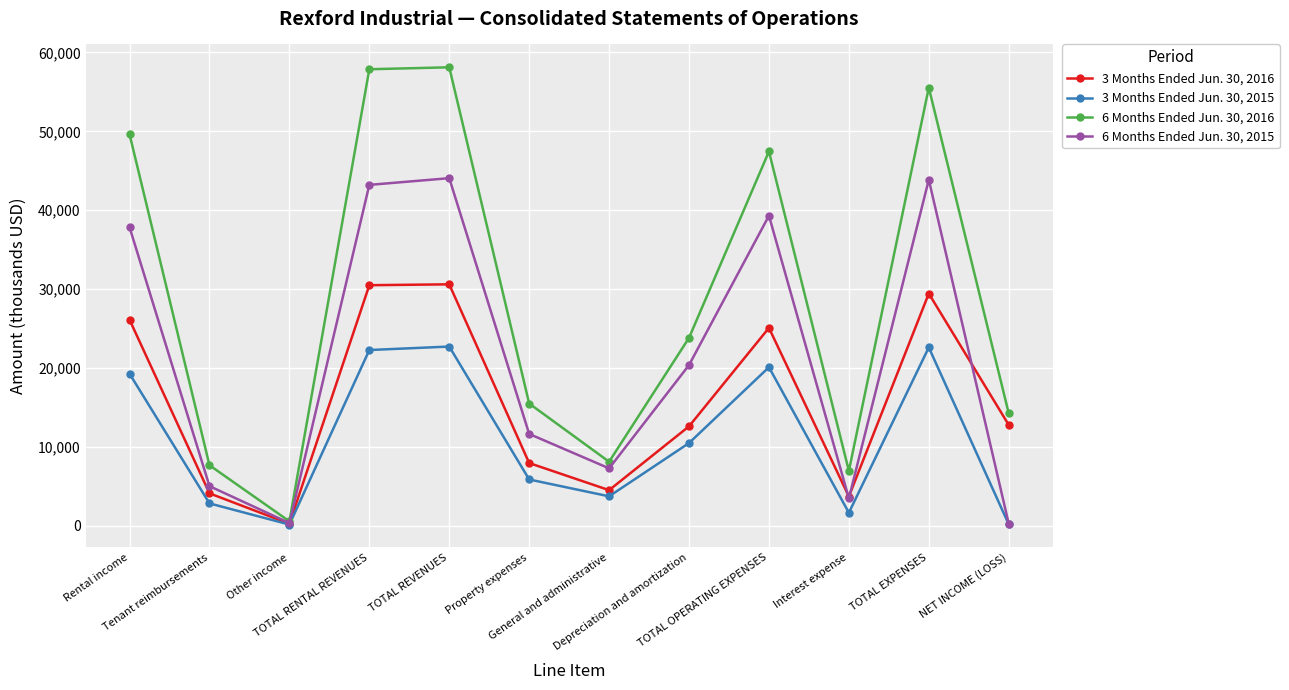

Between TOTAL REVENUES and Depreciation and amortization, which series saw the biggest shift?

6 Months Ended Jun. 30, 2016